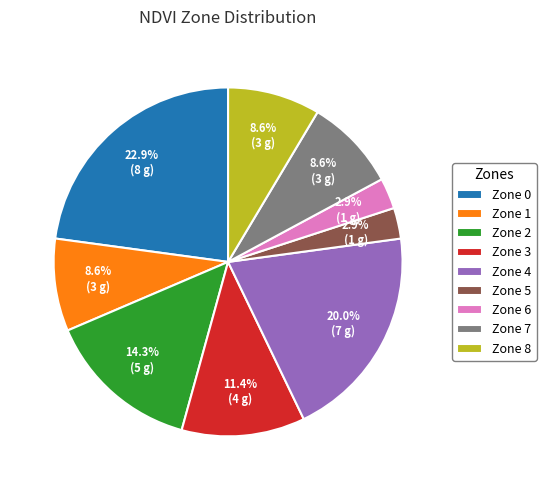

Count the number of slices in the pie.

9